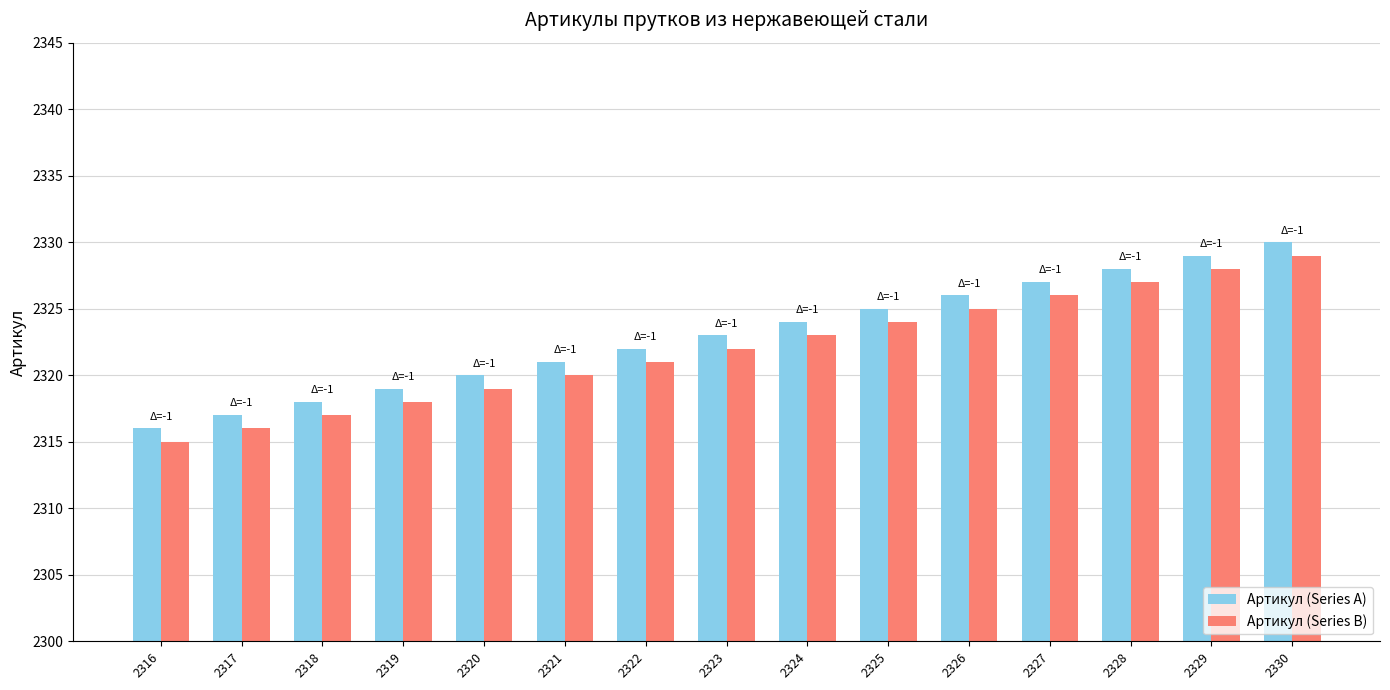

What is the maximum value shown in the chart?

2330